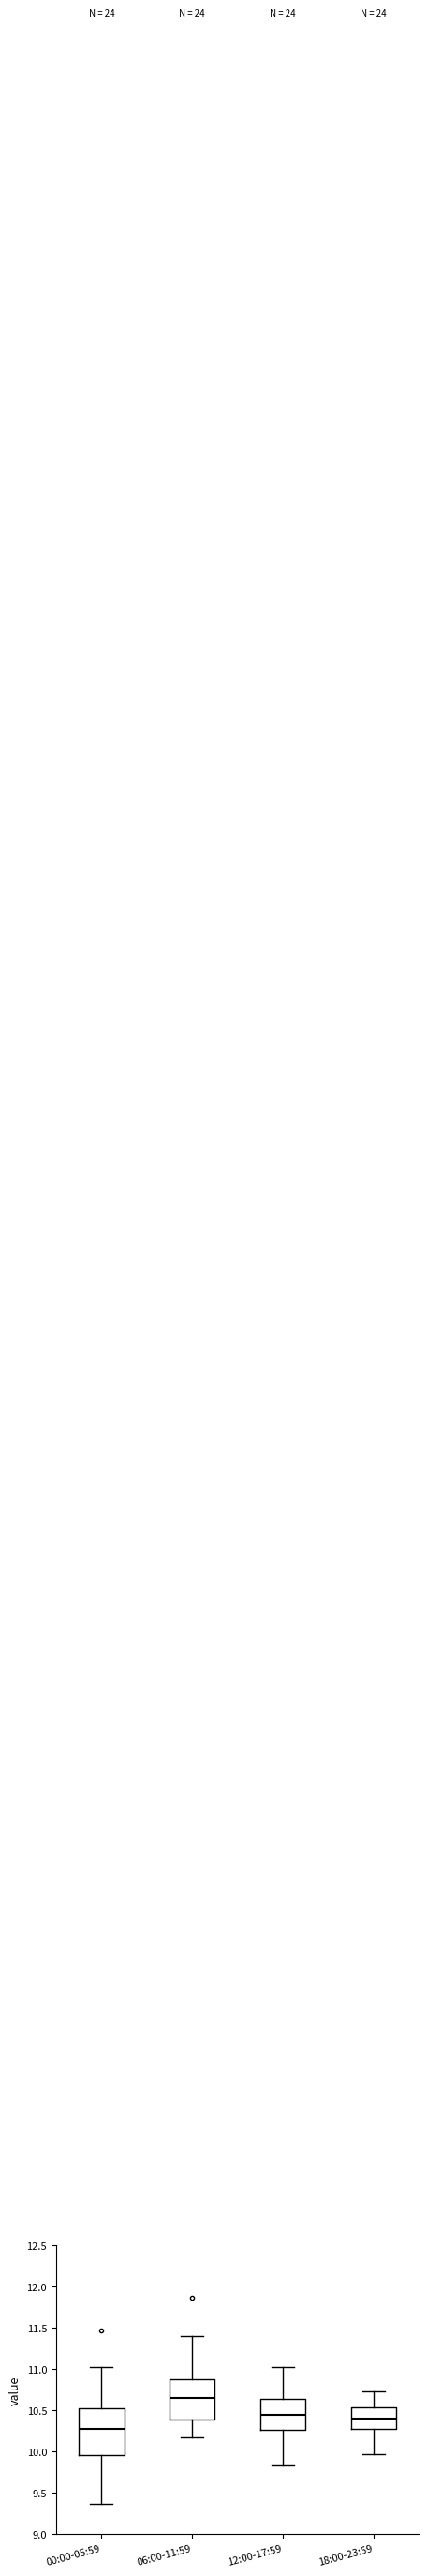

Where does the upper whisker of the box for 00:00-05:59 end on the y-axis? The values are not printed on the chart, so give them approximately, as read against the axis.

11.05